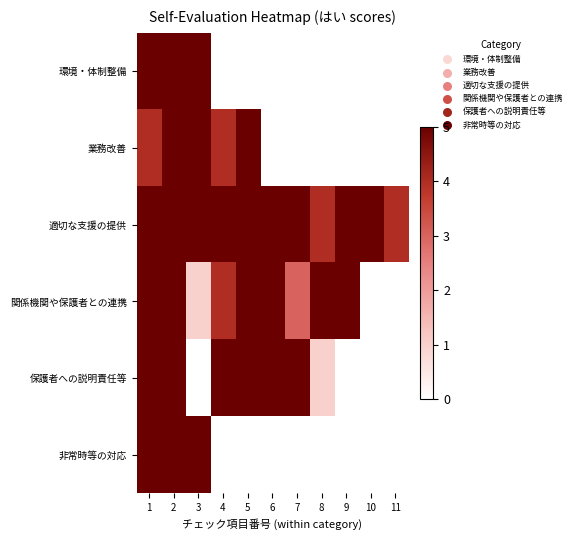

Is the value of 業務改善 at 2 greater than the value of 保護者への説明責任等 at 3?

Yes